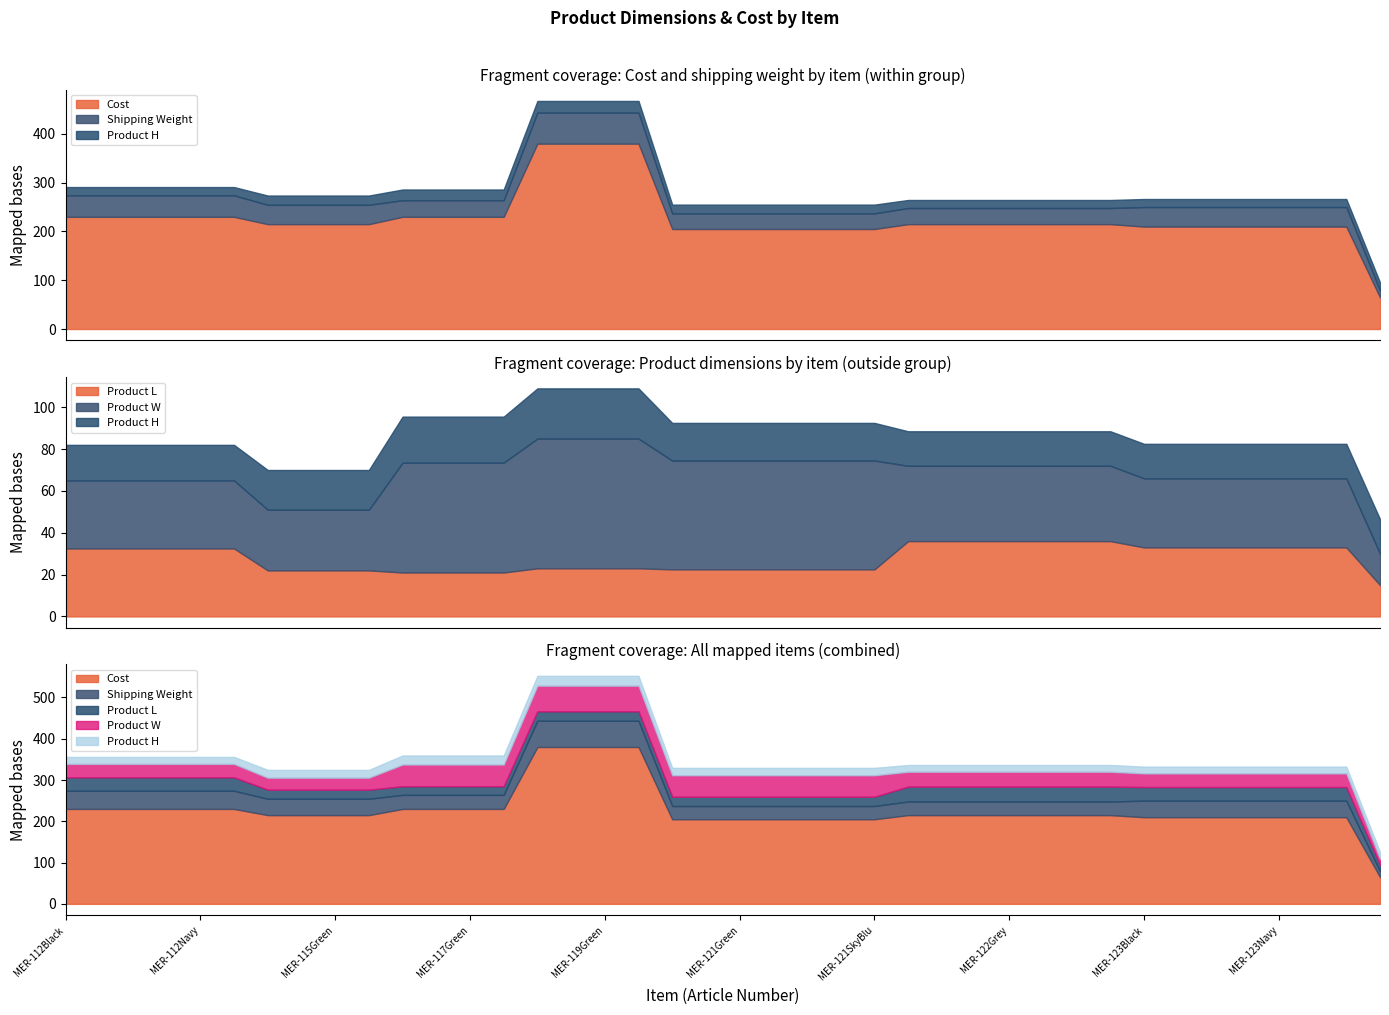

At which label does Cost first exceed 215?

MER-112Black